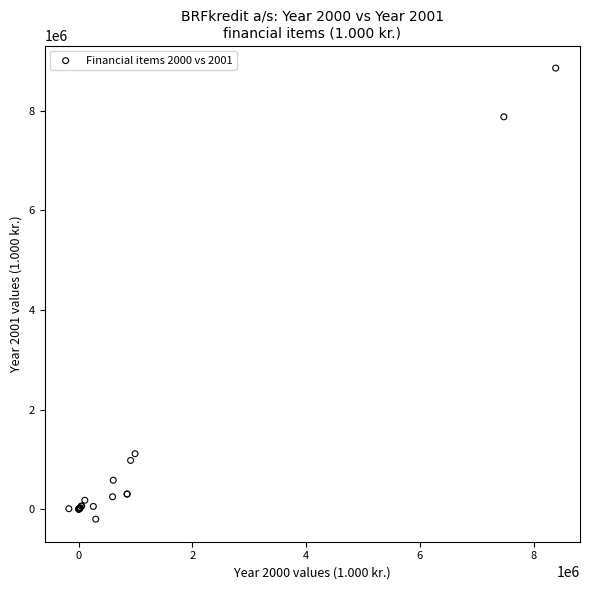

What Y value in the scatter plot is closest to 4329643?

1113846